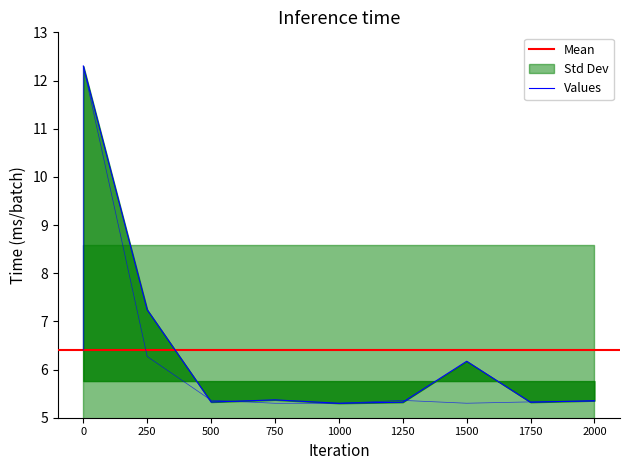

True or false: Expenditure has more than 1 interior local peaks.

False